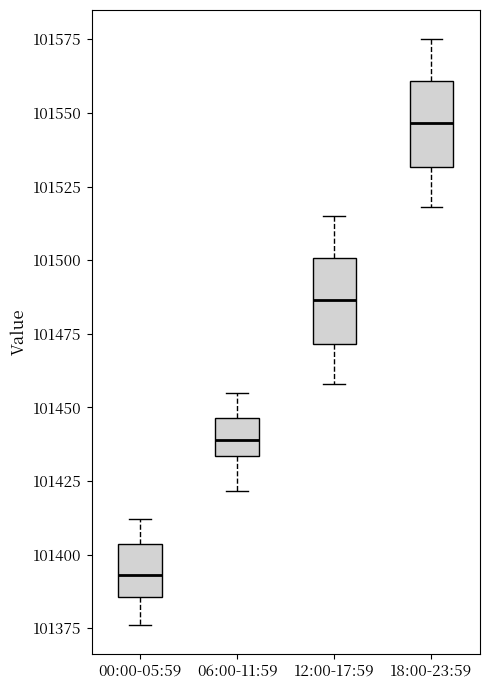

Reading left to right, read every box against the y-axis: the position of its median line, the range the box covers, and the ends of its whiskers. The values are not printed on the chart, so give them approximately, as read against the axis.

00:00-05:59: median 101395, box 101385 to 101405, whiskers 101375 to 101410
06:00-11:59: median 101440, box 101435 to 101445, whiskers 101420 to 101455
12:00-17:59: median 101485, box 101470 to 101500, whiskers 101460 to 101515
18:00-23:59: median 101545, box 101530 to 101560, whiskers 101520 to 101575